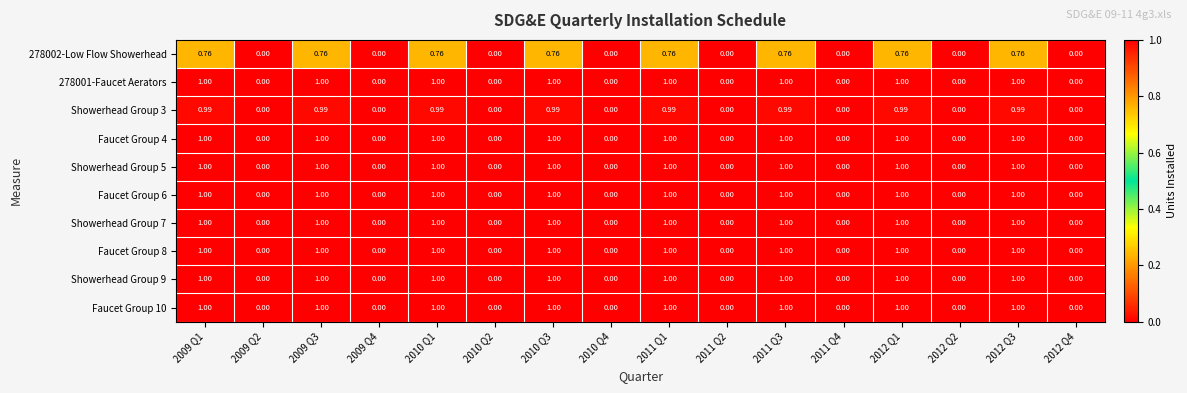

Count the number of categories in the chart.

16